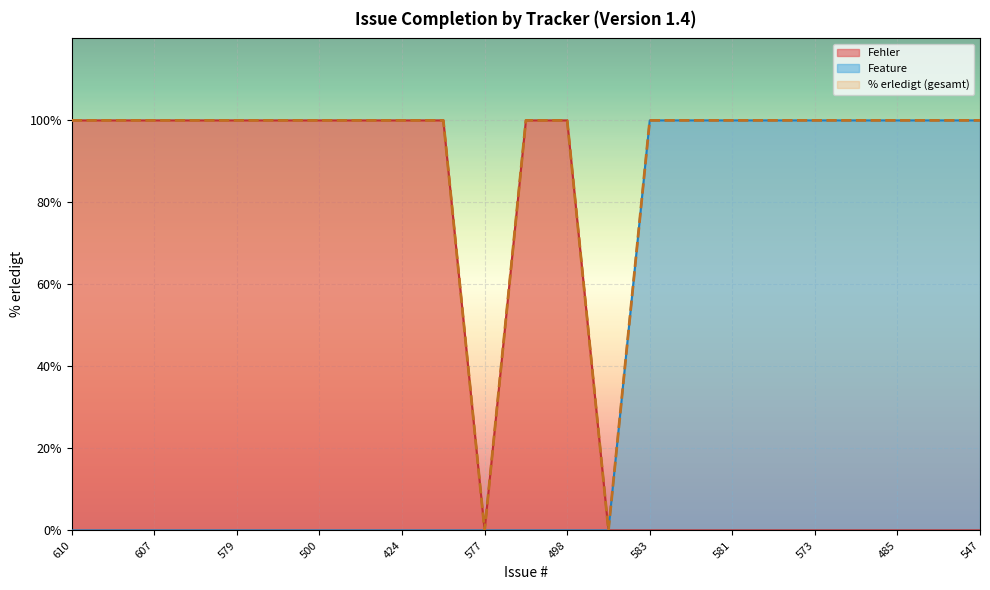

Reading left to right, extract all data points from this chart.

% erledigt: 610=100	608=100	607=100	605=100	579=100	522=100	500=100	499=100	424=100	248=100	577=0	575=100	498=100	493=0	583=100	582=100	581=100	580=100	573=100	562=100	485=100	578=100	547=100
Fehler: 610=100	608=100	607=100	605=100	579=100	522=100	500=100	499=100	424=100	248=100	577=0	575=100	498=100	493=0	583=0	582=0	581=0	580=0	573=0	562=0	485=0	578=0	547=0
Feature: 610=0	608=0	607=0	605=0	579=0	522=0	500=0	499=0	424=0	248=0	577=0	575=0	498=0	493=0	583=100	582=100	581=100	580=100	573=100	562=100	485=100	578=100	547=100